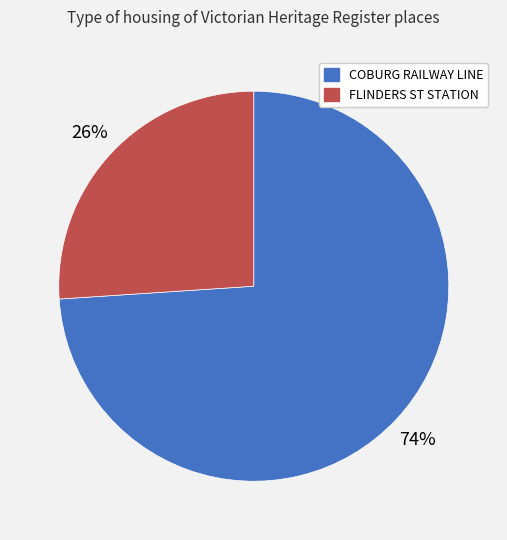

Does any single category account for the majority?

Yes